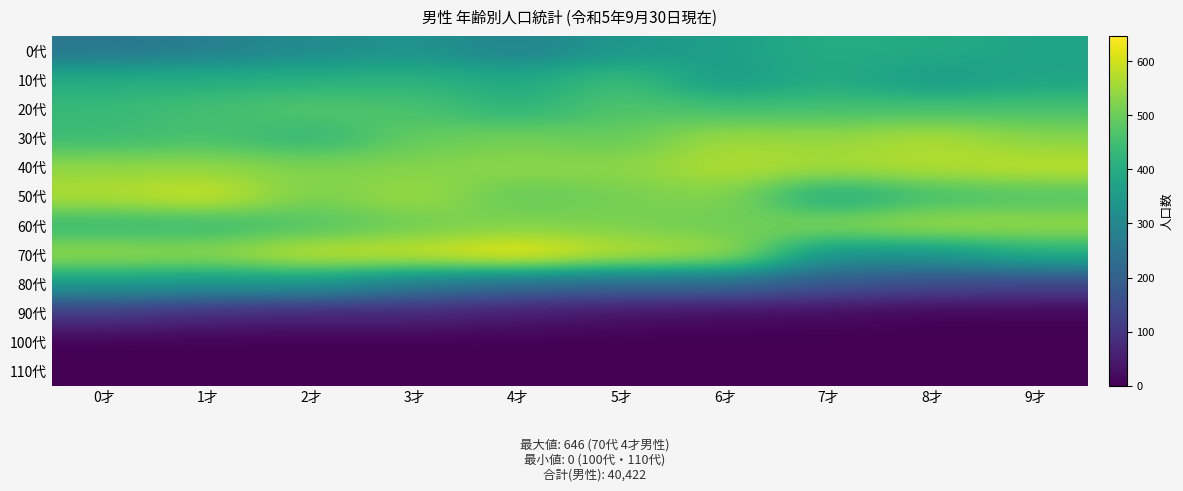

What is the greatest value displayed?

646